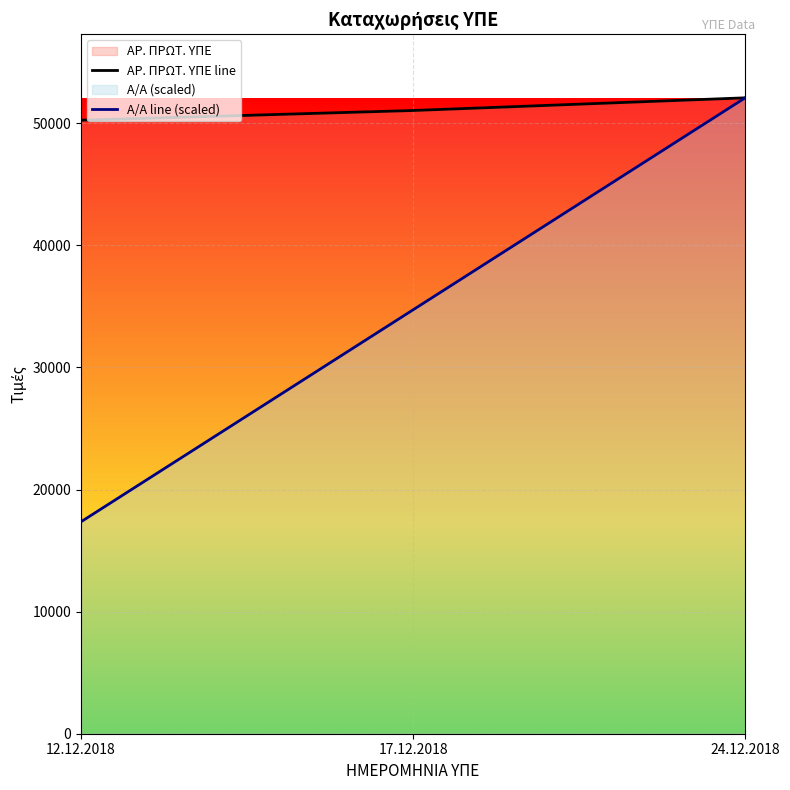

Is it true that Α/Α line (scaled) equals 7410.4 at 17.12.2018?

False